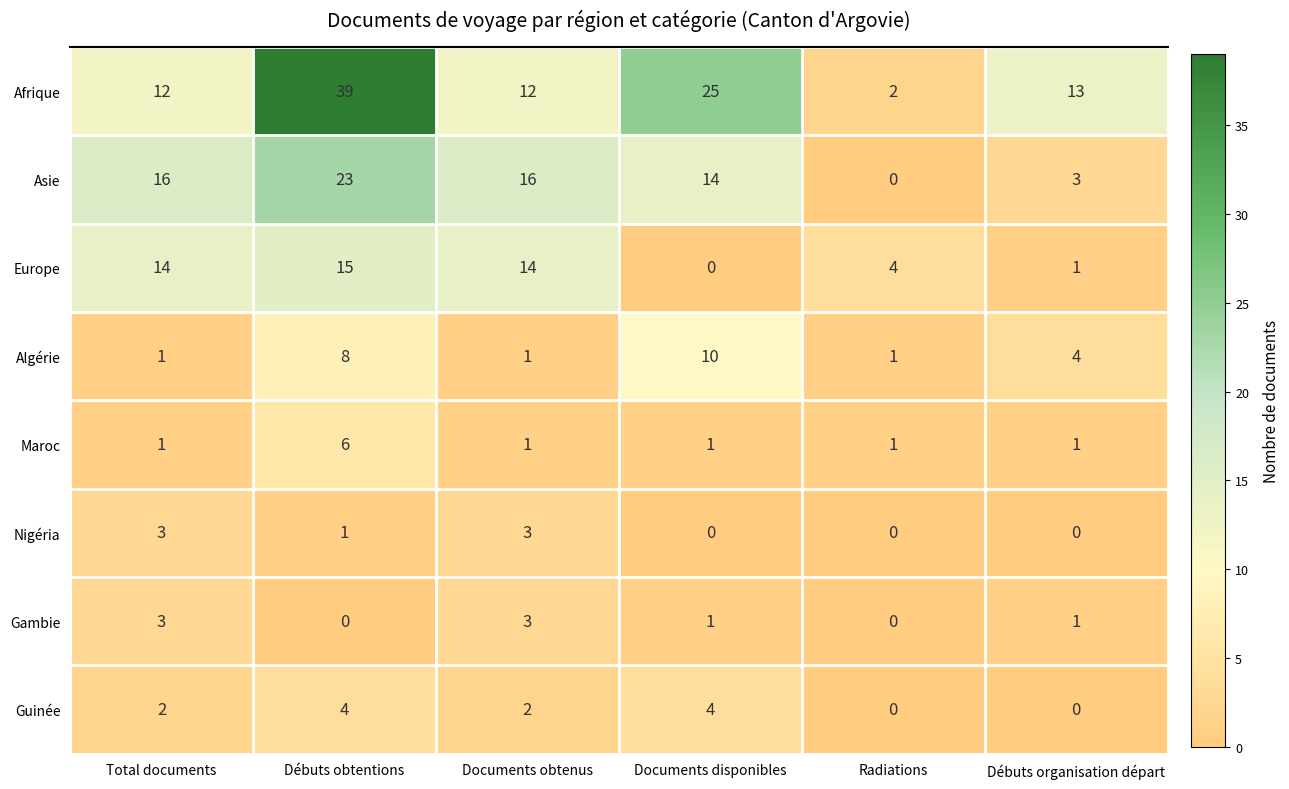

What is the difference between the second highest and second lowest values in the Guinée series?

4